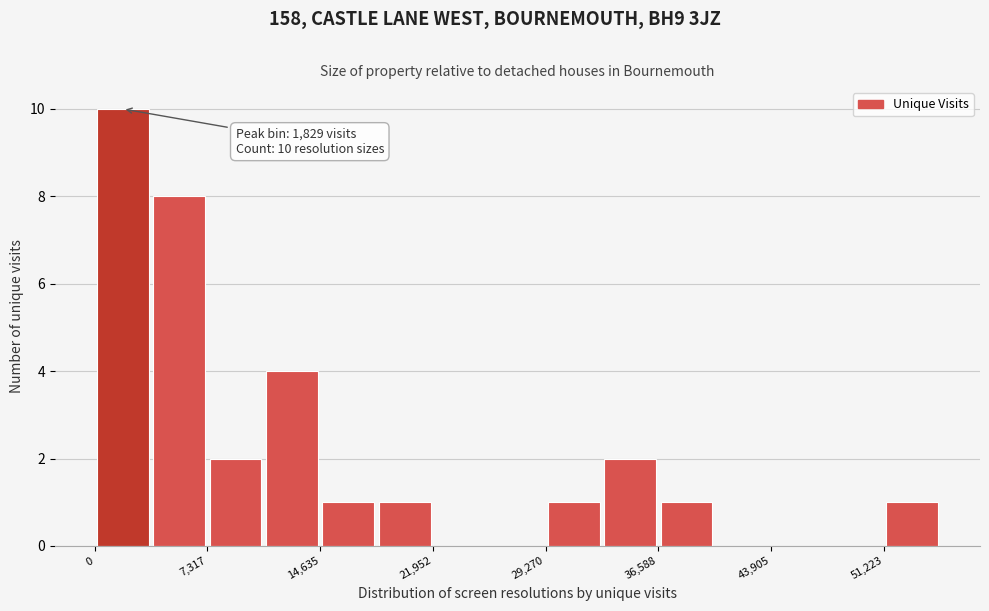

Around what value on the x-axis is the tallest bar? Give the approximate position of its centre, as read against the axis.

2000